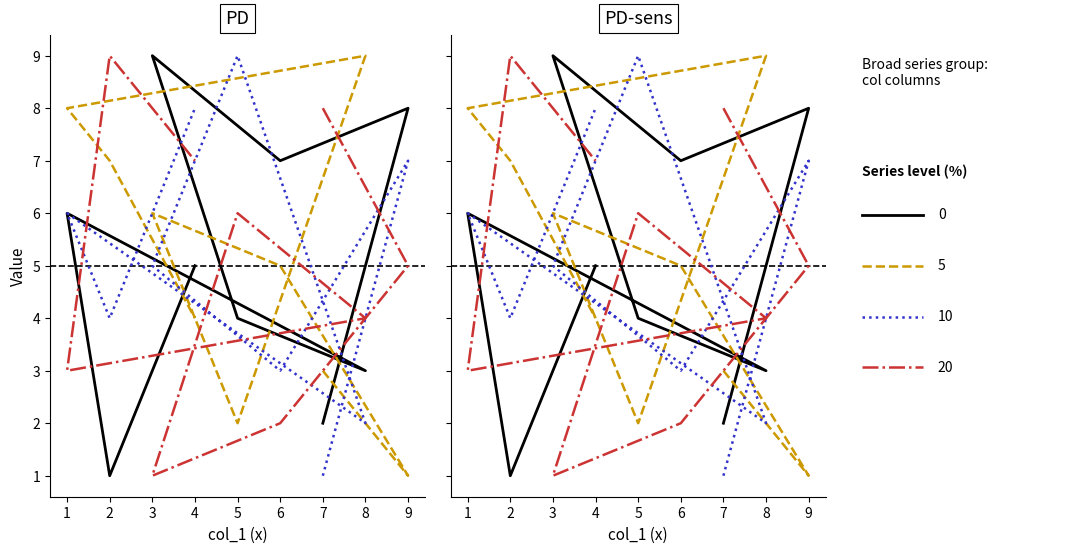

The value of col_3 at 4 is 4. True or false?

True